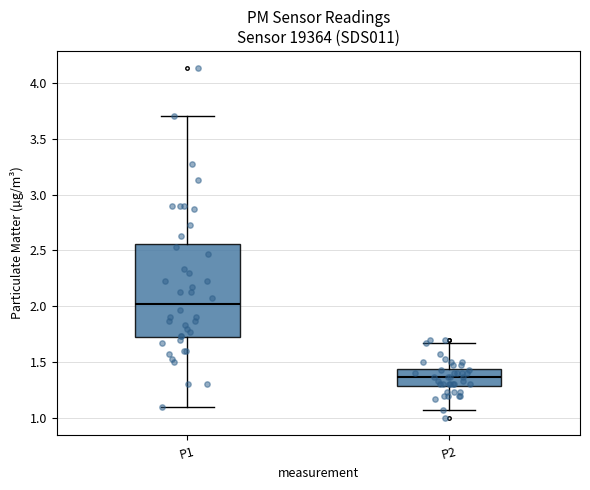

Reading left to right, transcribe this box plot: for each box, give where its median line is, the range the box spans, and where its two whiskers end, as read against the y-axis. The values are not printed on the chart, so give them approximately, as read against the axis.

P1: median 2.00, box 1.70 to 2.55, whiskers 1.10 to 3.70
P2: median 1.35, box 1.30 to 1.45, whiskers 1.05 to 1.65